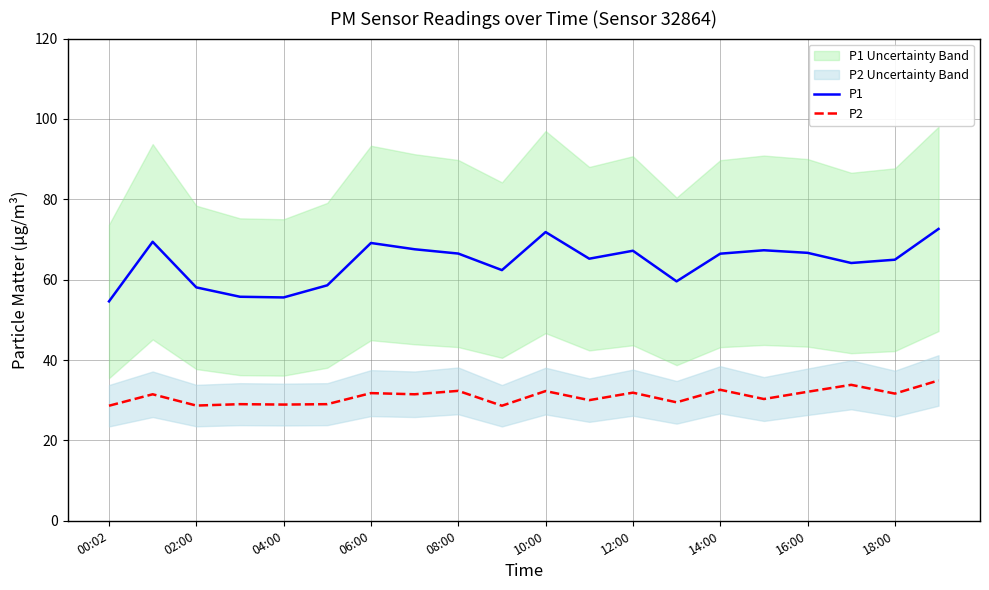

True or false: P1 and P2 intersect in this chart.

False